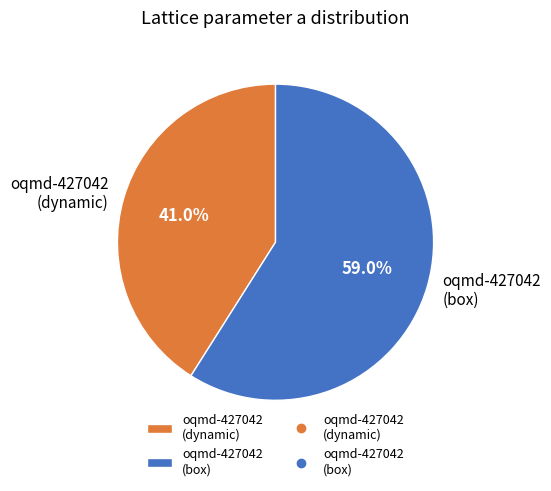

Which category accounts for the majority?

oqmd-427042 (box)